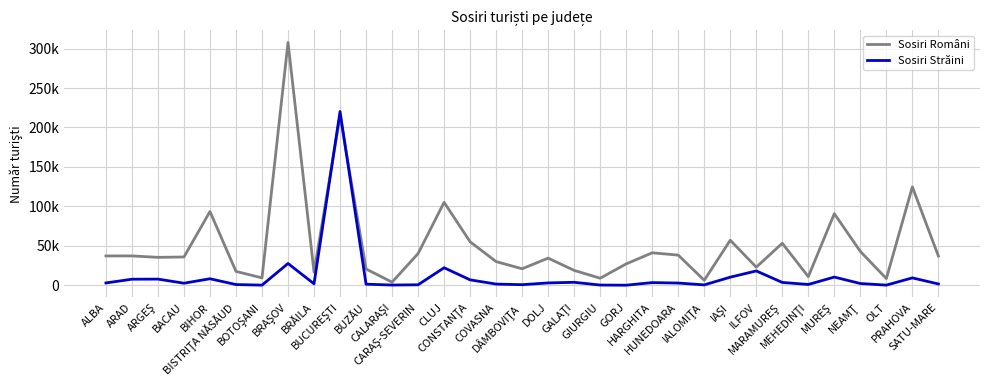

True or false: Sosiri Români has more than 1 points higher than both neighbors.

True